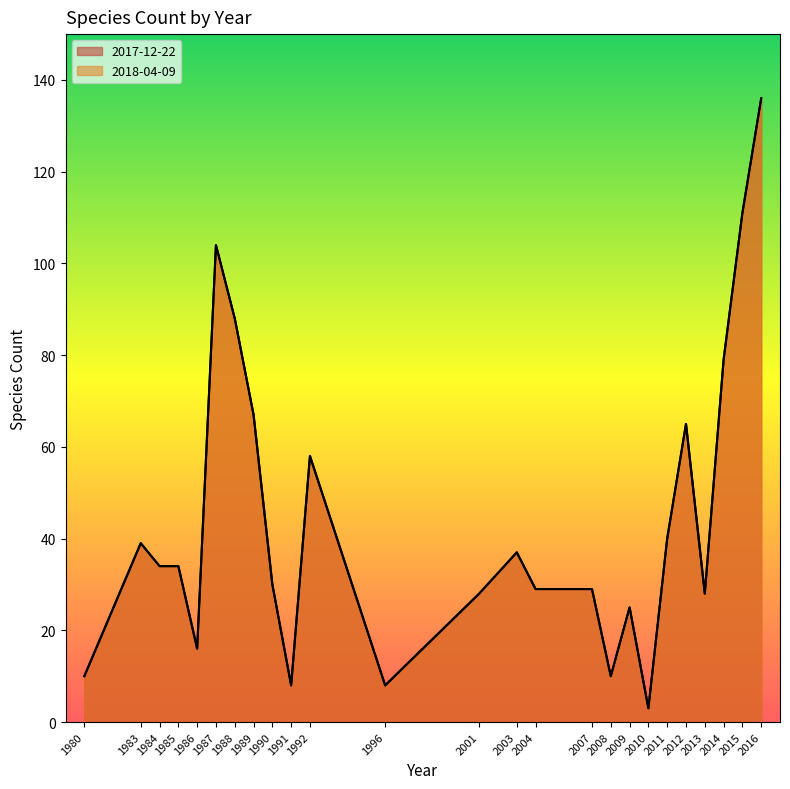

Which series has the largest total across all categories?

2017-12-22